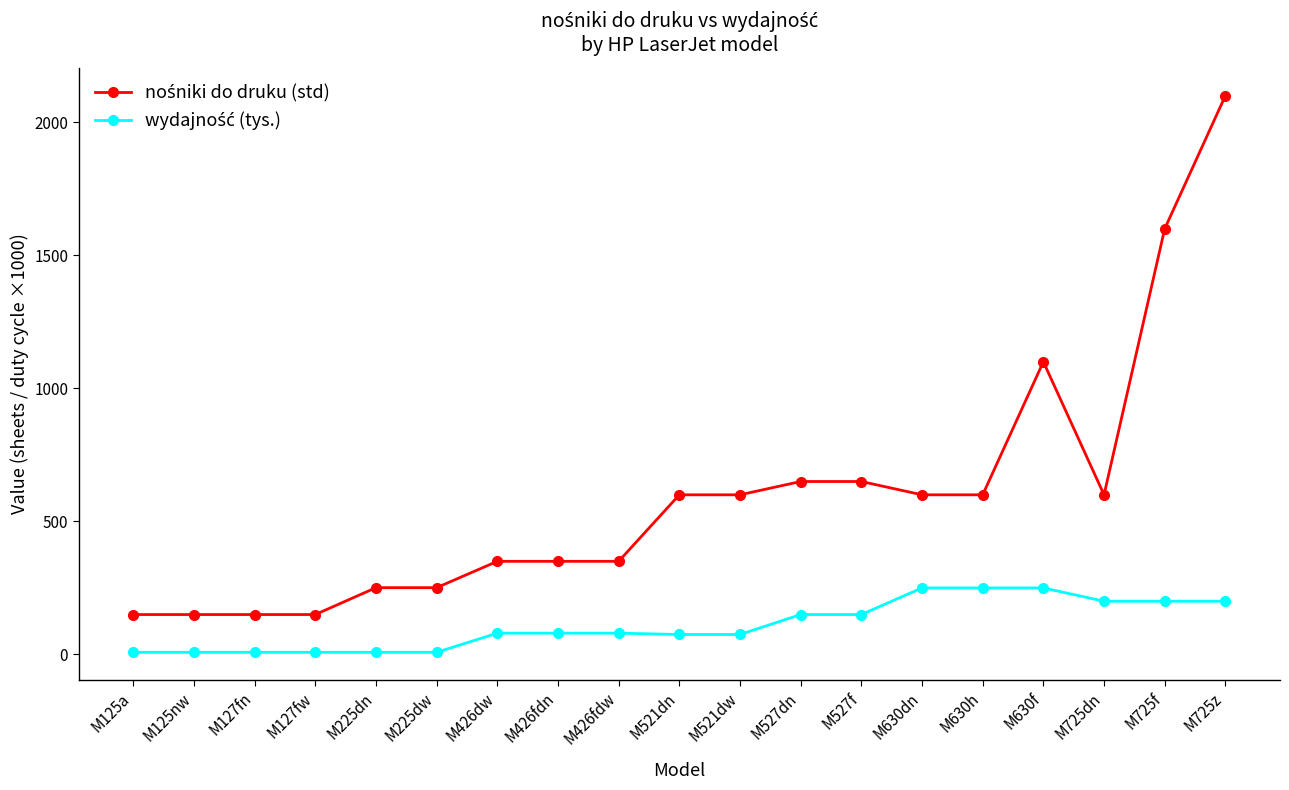

What is the label of the 19th point from the left?

M725z